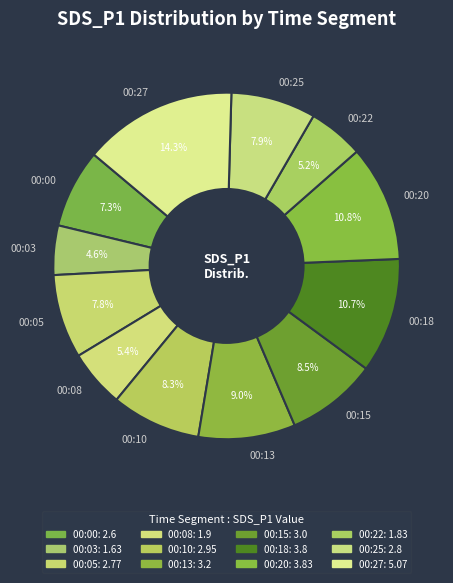

Is the sum of 00:22 and 00:05 greater than half?

No